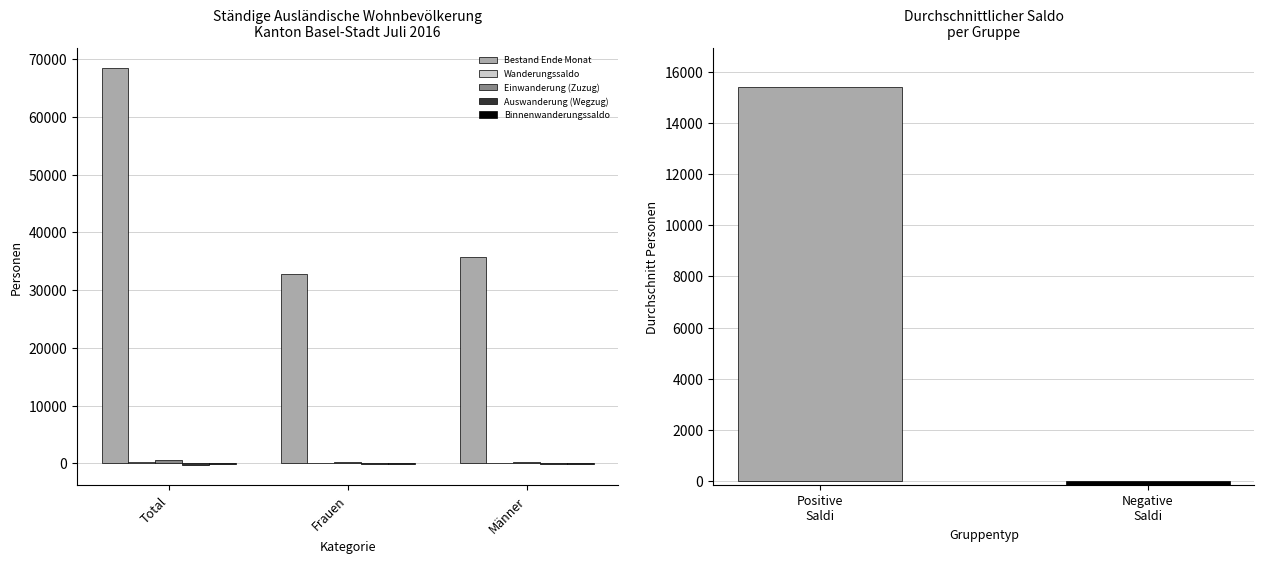

How many distinct data groups are displayed?

5